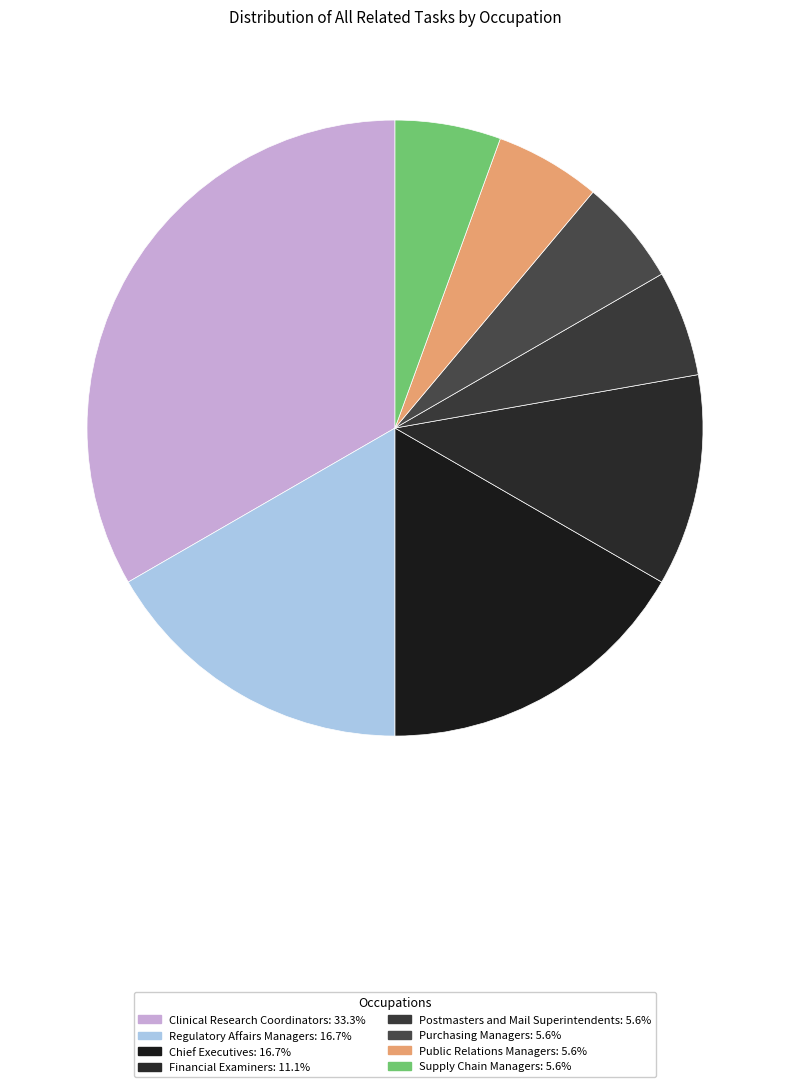

Do Purchasing Managers and Chief Executives together represent more than half of the pie?

No